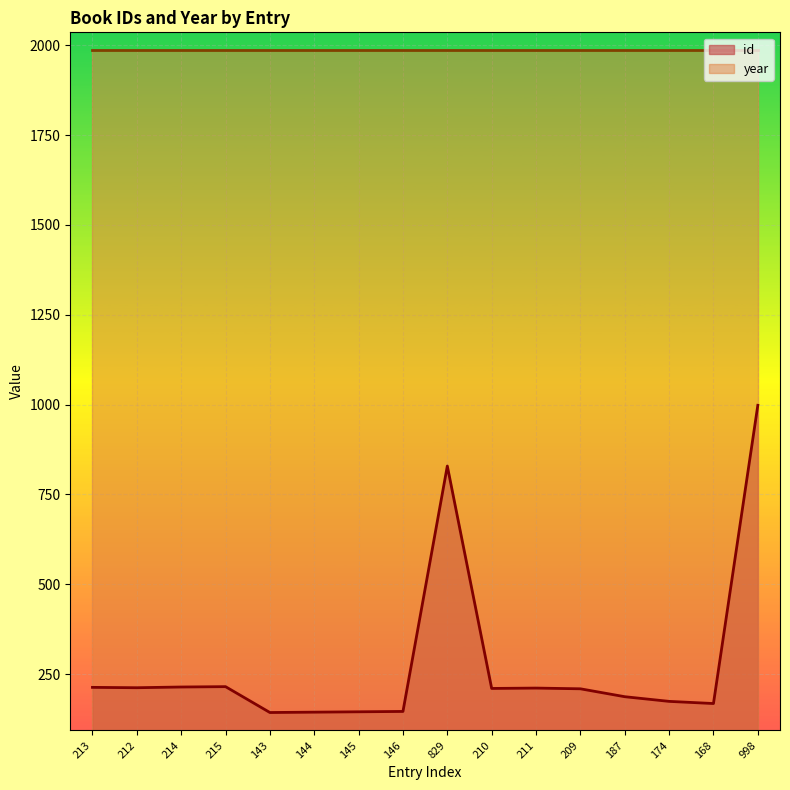

What is the value of the 12th point from the left?

209